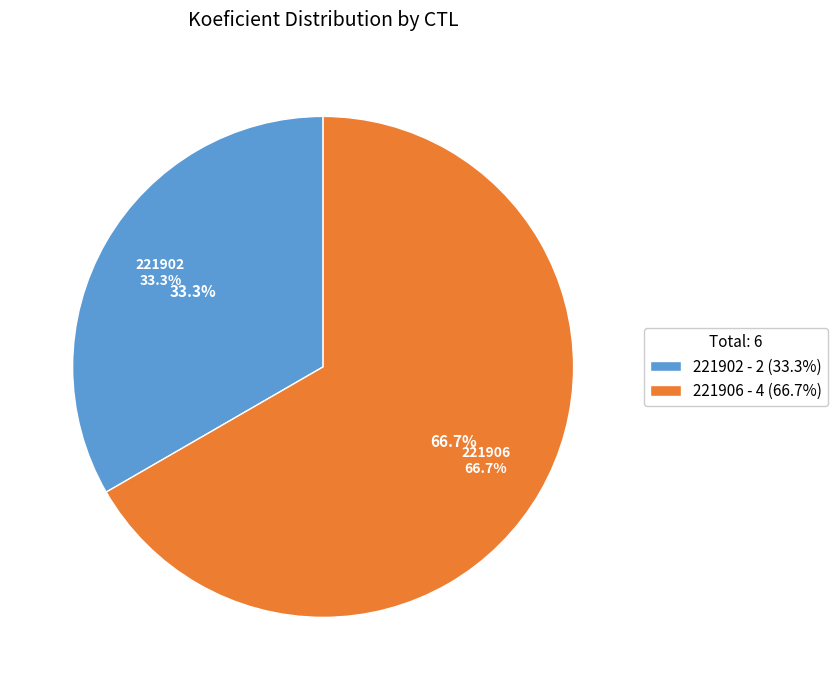

What is the change in value from 221902 to 221906?

+2